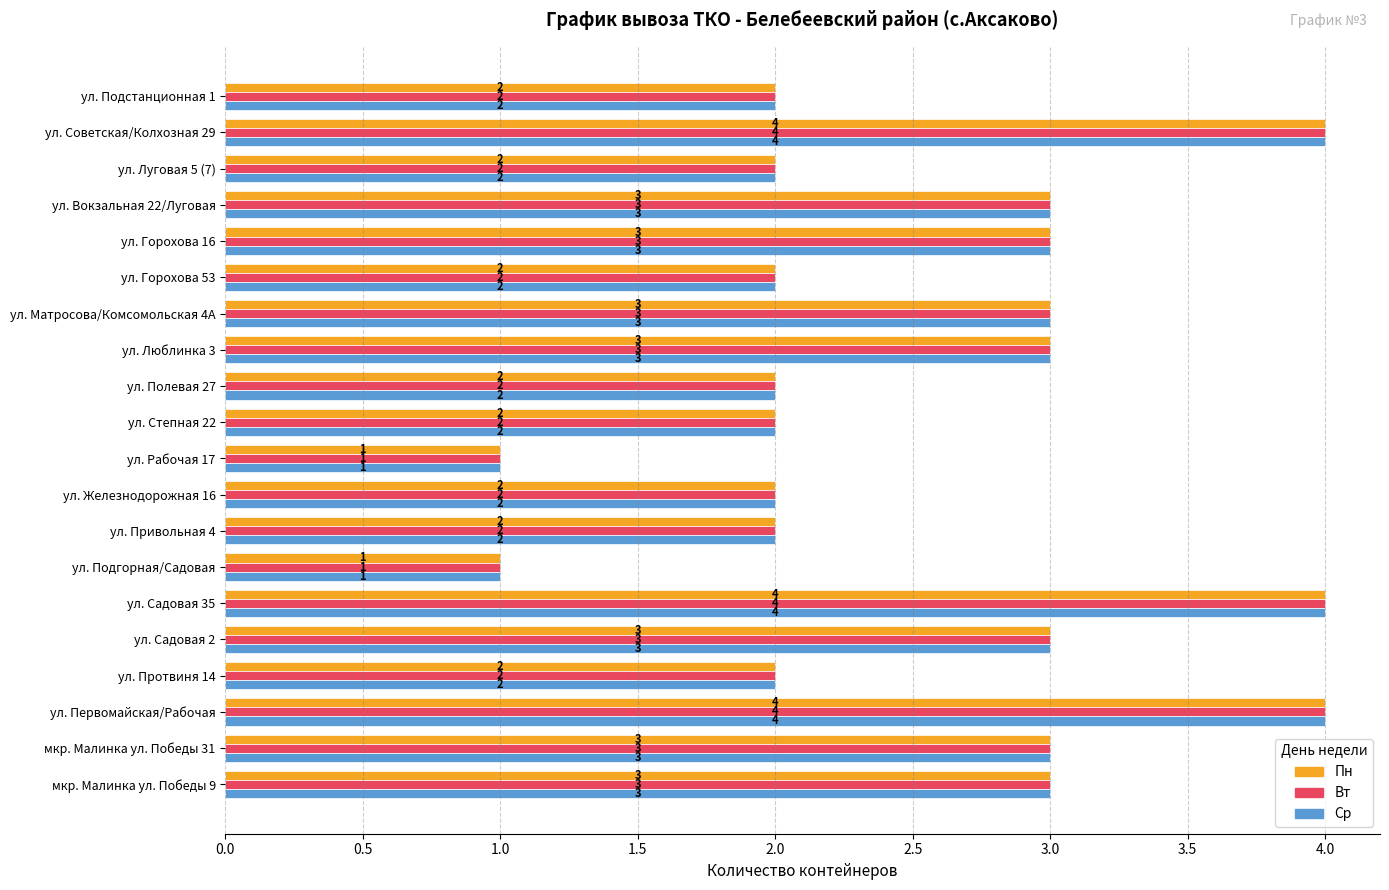

What is the total value across all series at ул. Привольная 4?

6